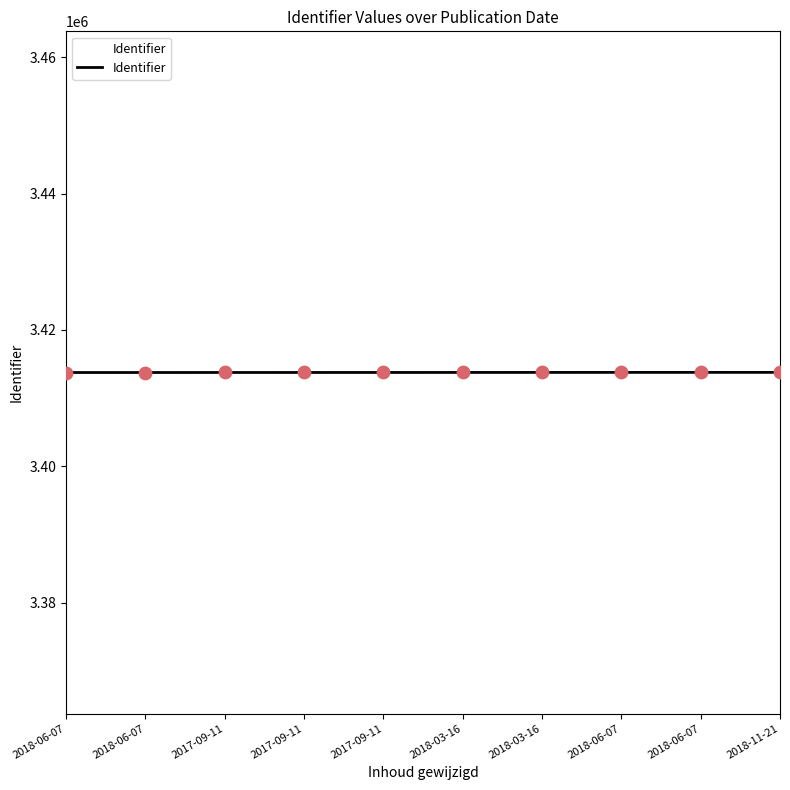

Is this an area chart (filled region under the line)?

Yes